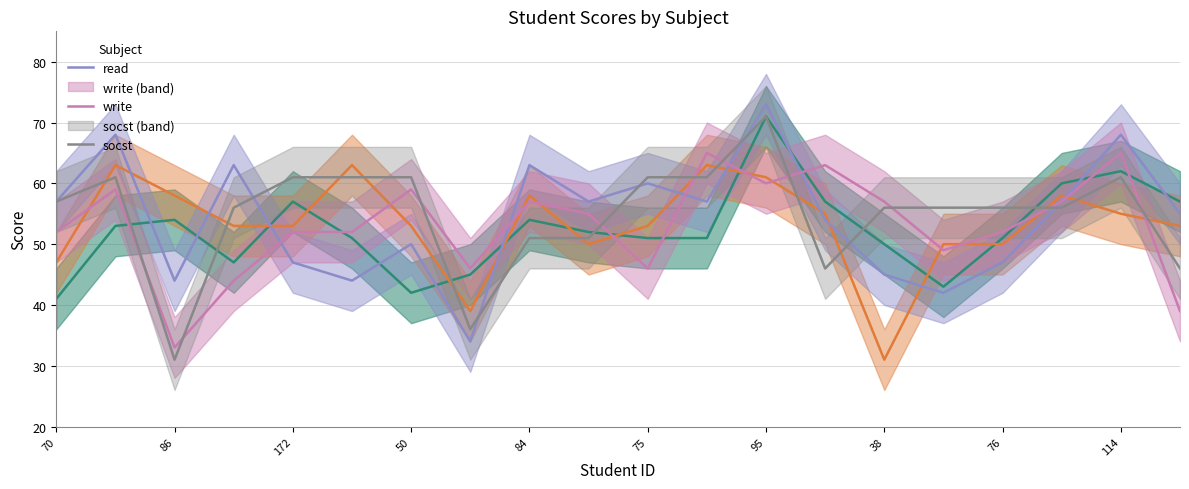

How many lines are shown in the chart?

5